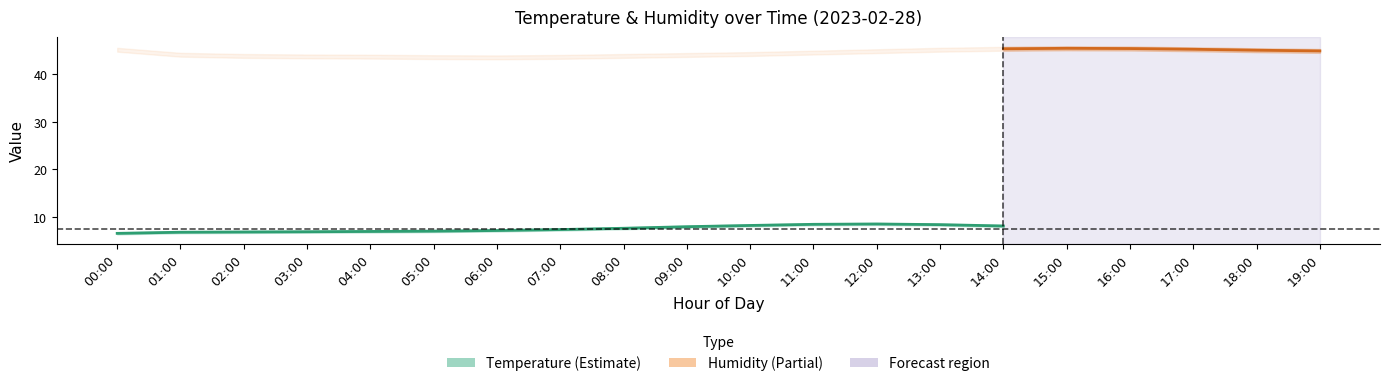

How many data points in temp_upper are less than 7?

2